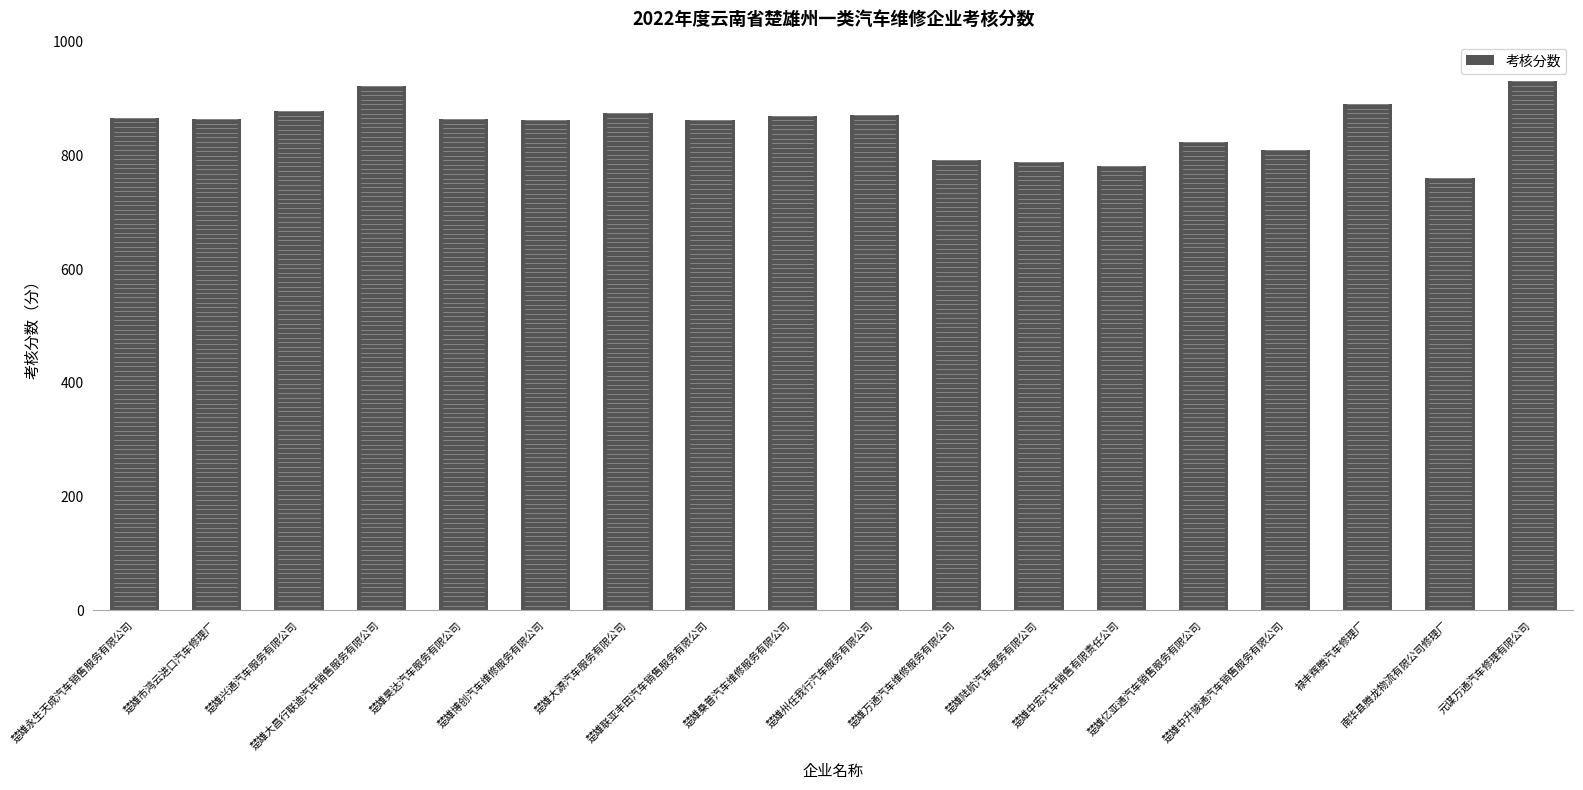

Is it true that the value at 楚雄市鸿云进口汽车修理厂 is 1383?

False